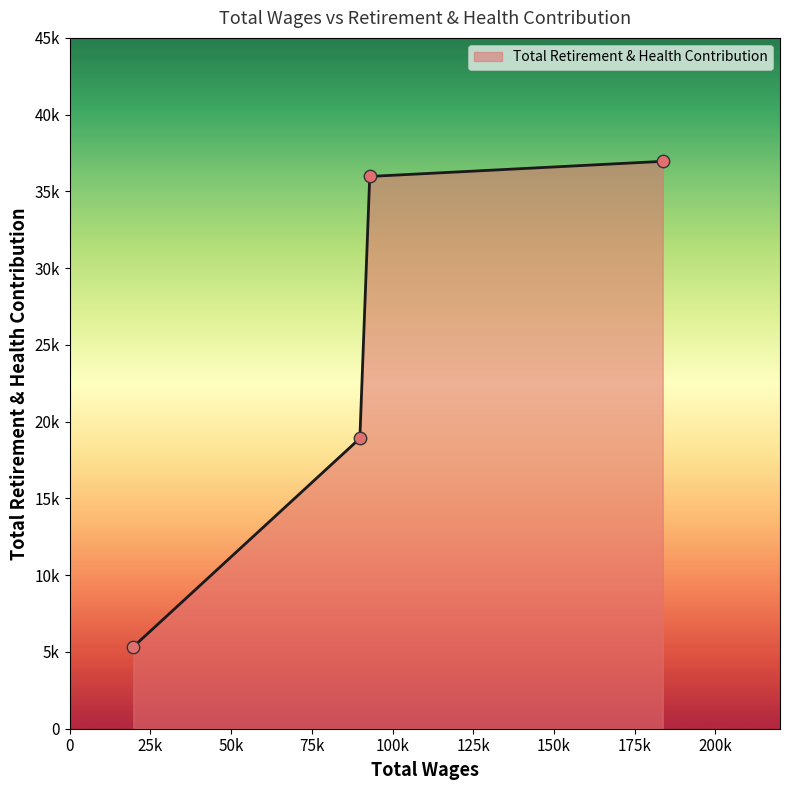

Does the chart have visible grid lines?

No